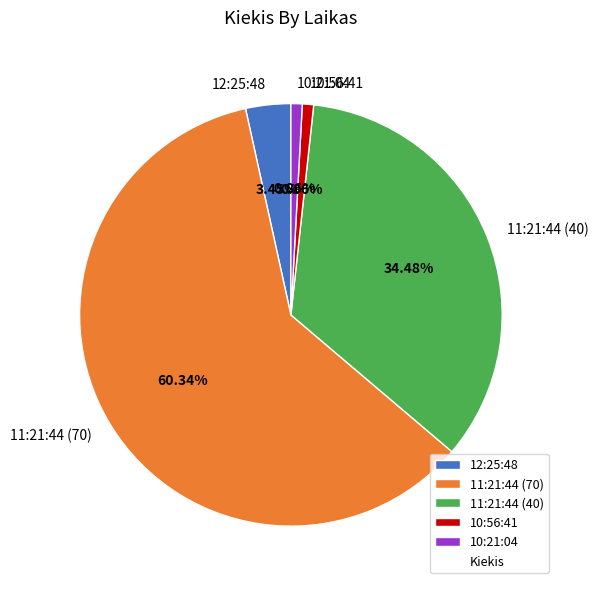

Is there any slice that represents more than half of the pie?

Yes